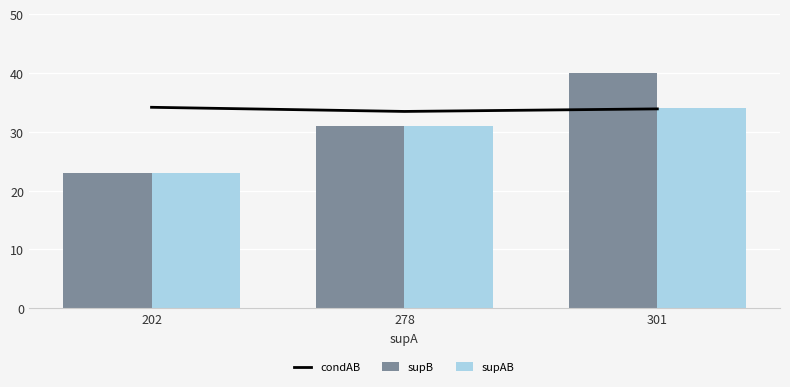

Are the bars grouped side by side (vs. stacked)?

Yes